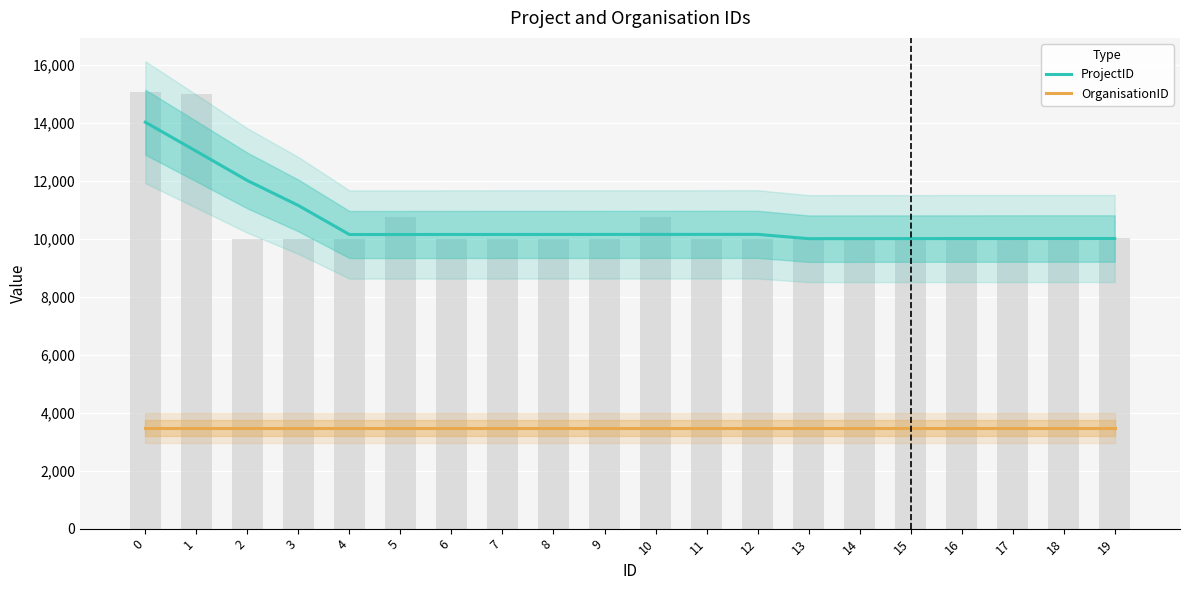

Between 8 and 15, which is larger?

8